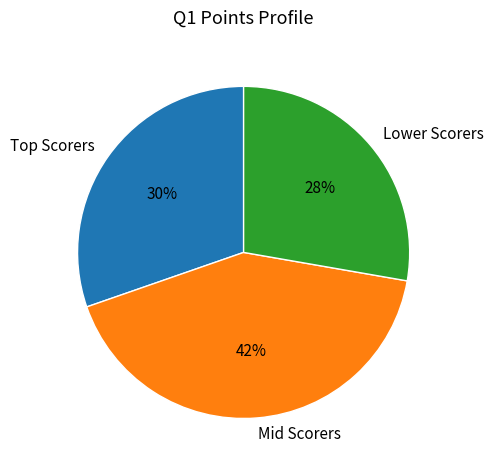

To the nearest percent, what is the difference between the largest and smallest slice percentages?

14%